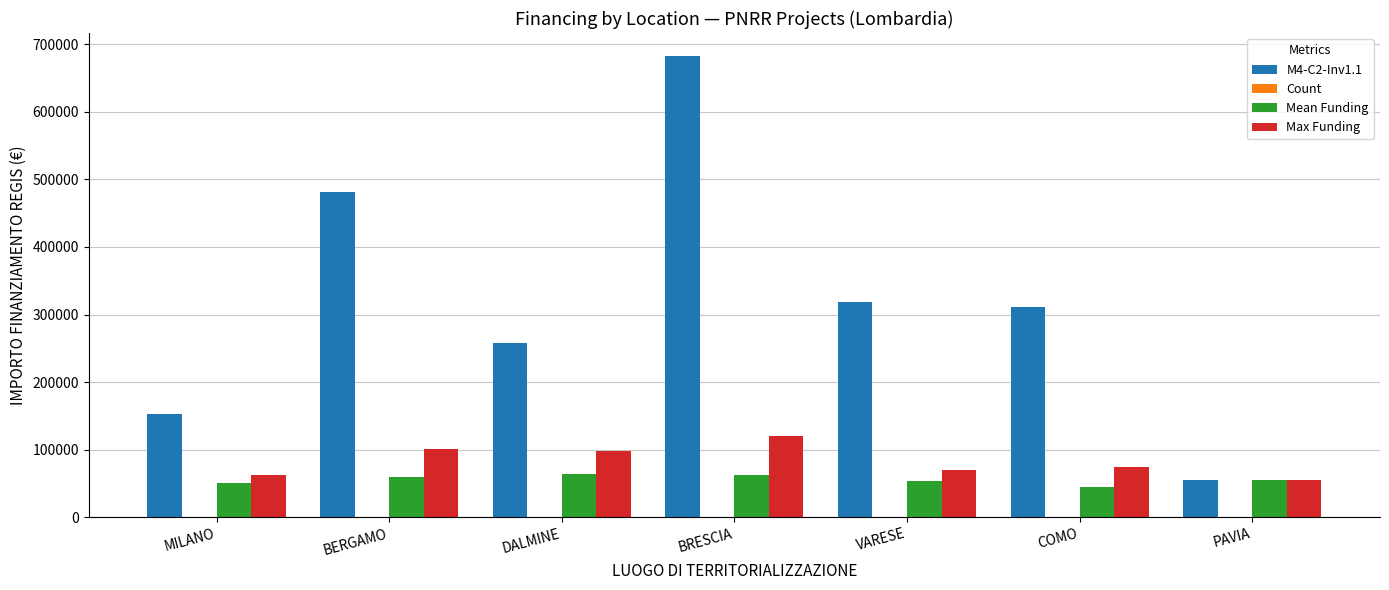

What is the sum of the Max Funding values at VARESE and DALMINE?

167889.9